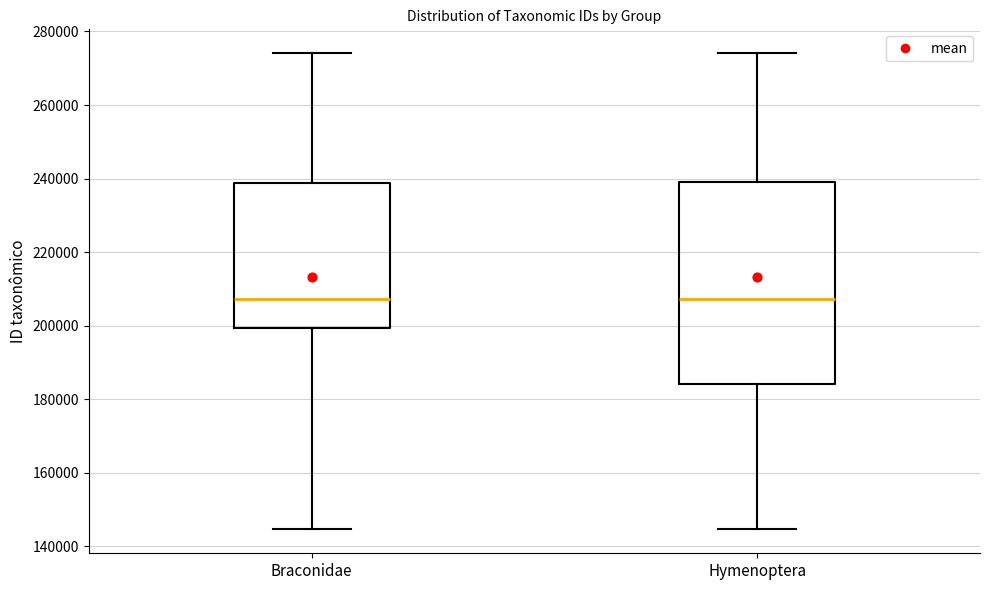

Reading left to right, read every box against the y-axis: the position of its median line, the range the box covers, and the ends of its whiskers. The values are not printed on the chart, so give them approximately, as read against the axis.

Braconidae: median 208000, box 200000 to 238000, whiskers 144000 to 274000
Hymenoptera: median 208000, box 184000 to 238000, whiskers 144000 to 274000